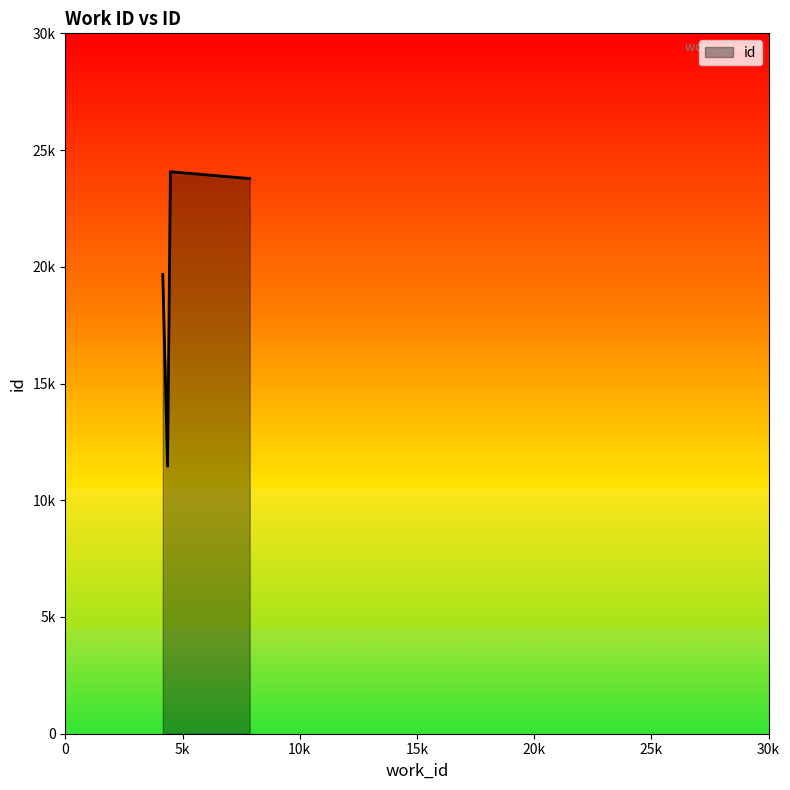

Reading left to right, what are all the values shown in this chart?

4360=11457	4155=19677	7864=23778	4480=24073